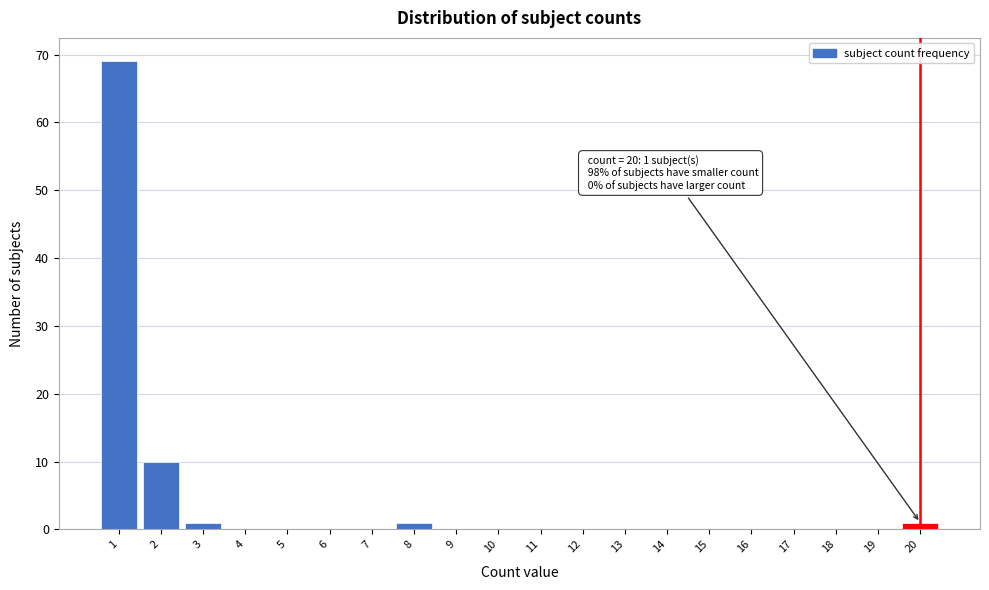

Reading left to right, what are all the values shown in this chart?

1=69	2=10	3=1	4=0	5=0	6=0	7=0	8=1	9=0	10=0	11=0	12=0	13=0	14=0	15=0	16=0	17=0	18=0	19=0	20=1